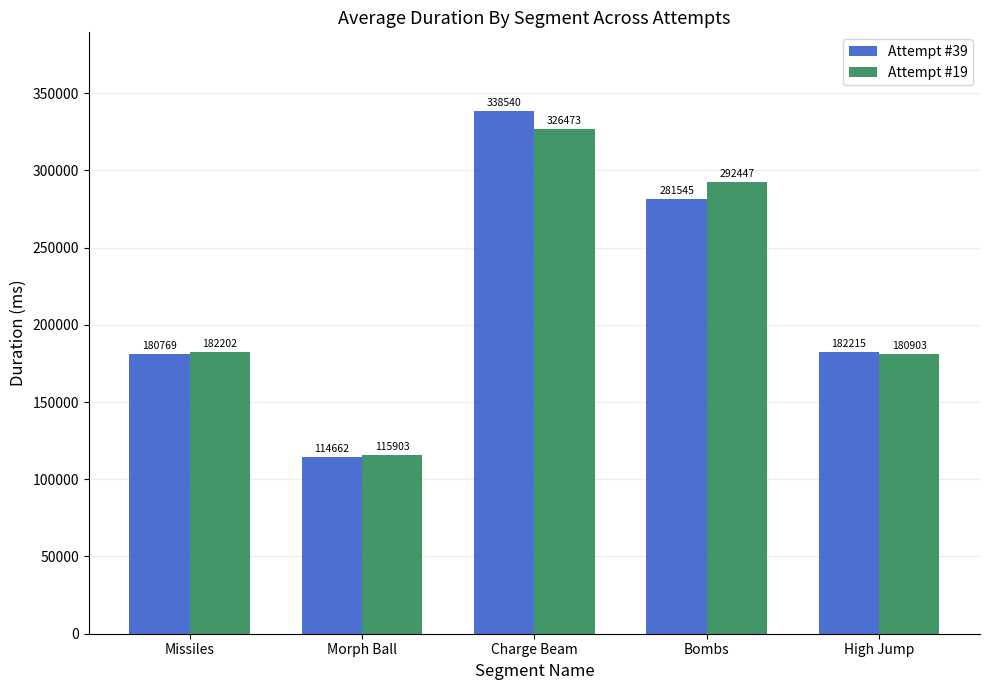

The value of Attempt #39 at High Jump is 182215. True or false?

True